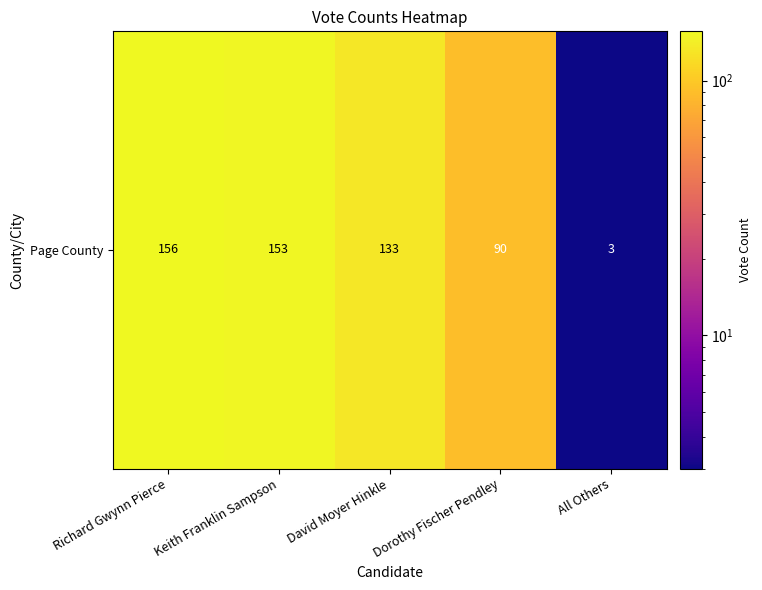

Reading left to right, extract all data points from this chart.

156	153	133	90	3